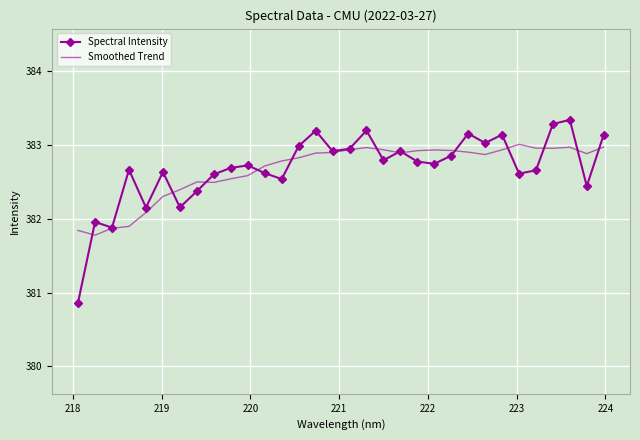

In Smoothed Trend, how many points are higher than both neighbors (excluding endpoints)?

5